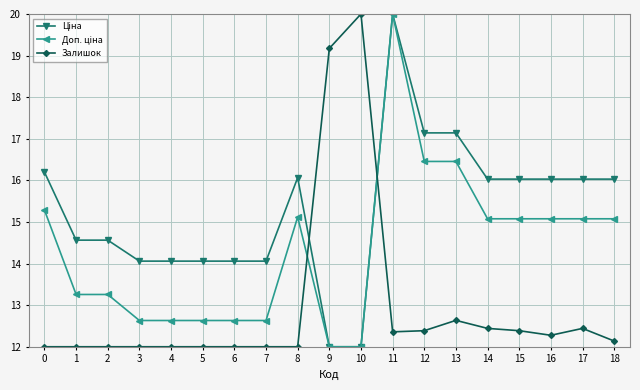

The Залишок series shows 12.0 at 7. True or false?

True